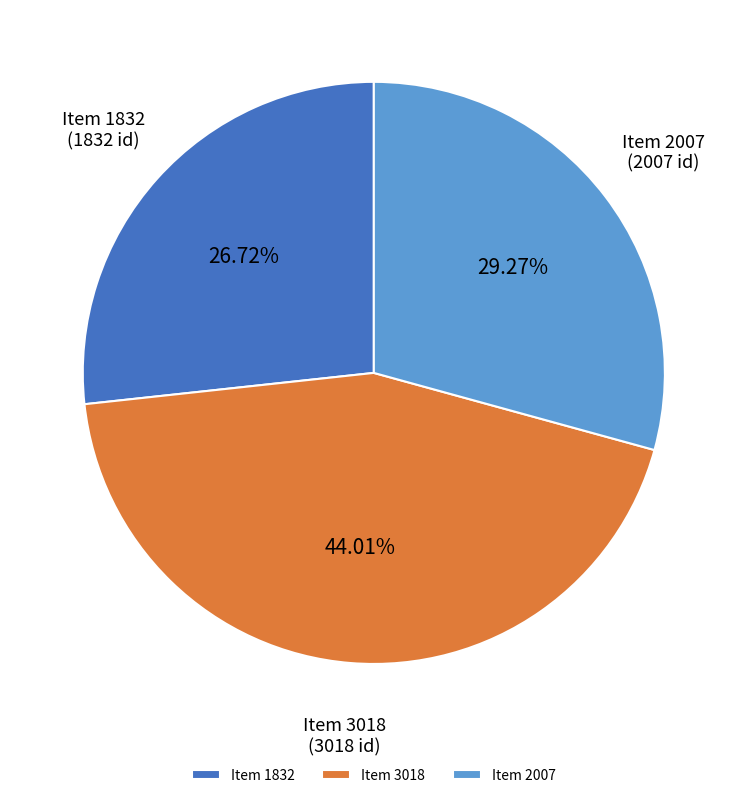

True or false: Item 3018 accounts for 36% of the total.

False